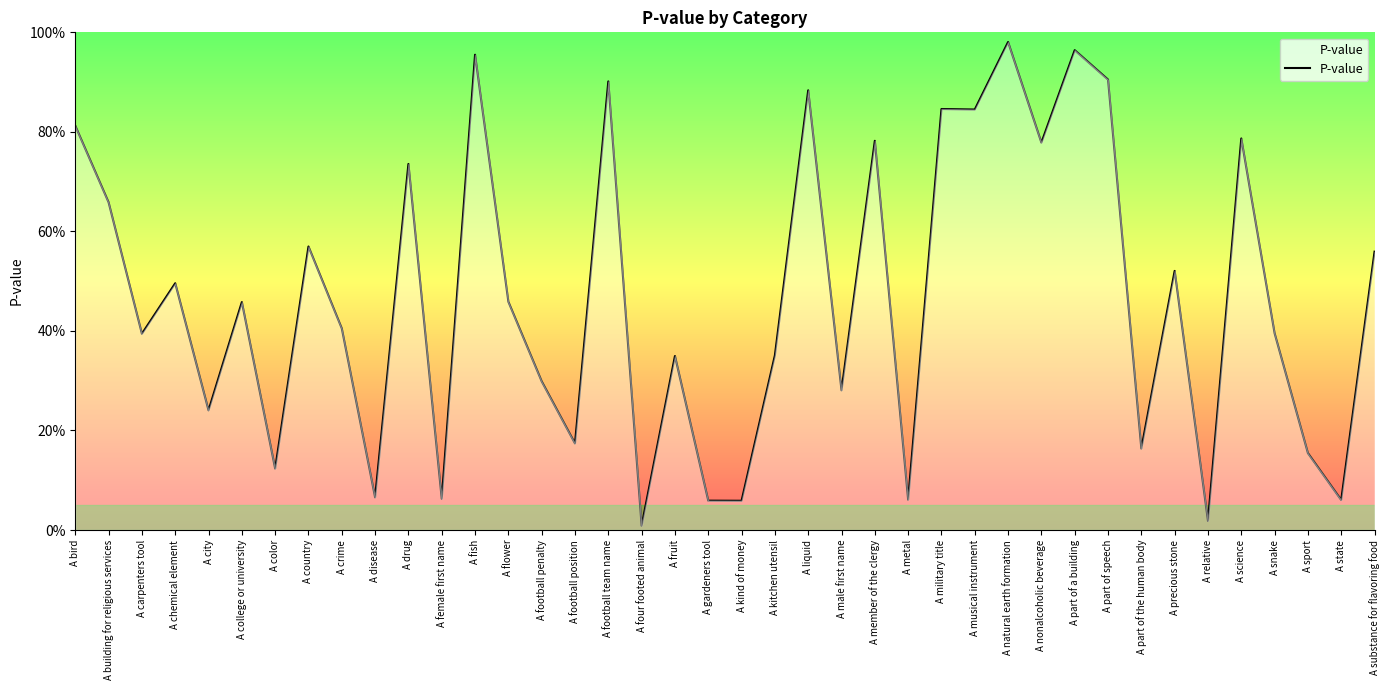

What is the label of the 32nd point from the left?

A part of speech